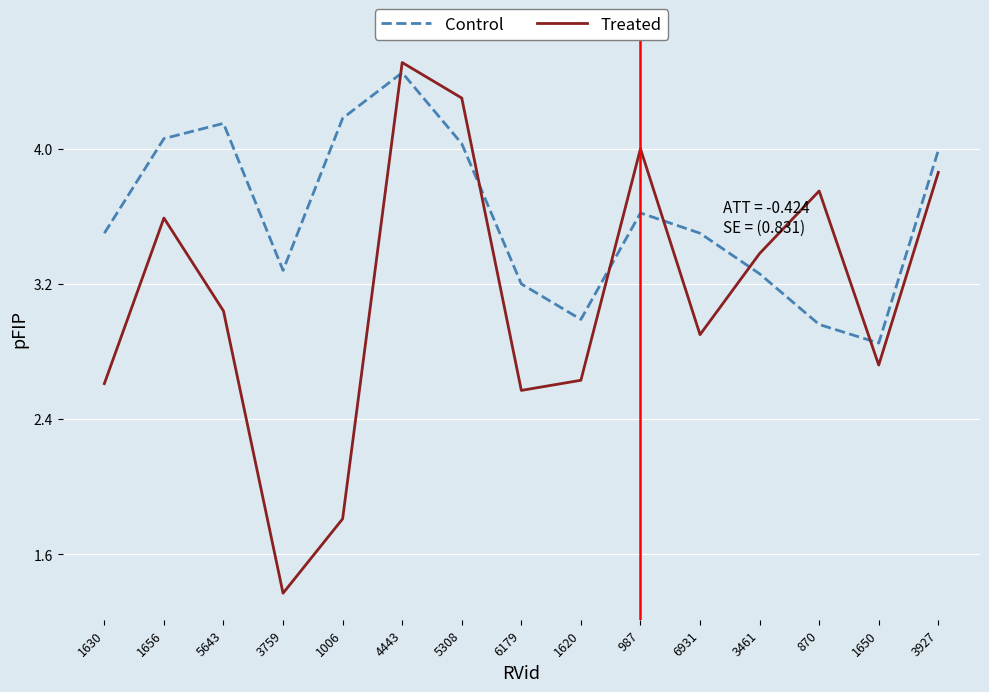

What is the average value of the Control series?

3.6